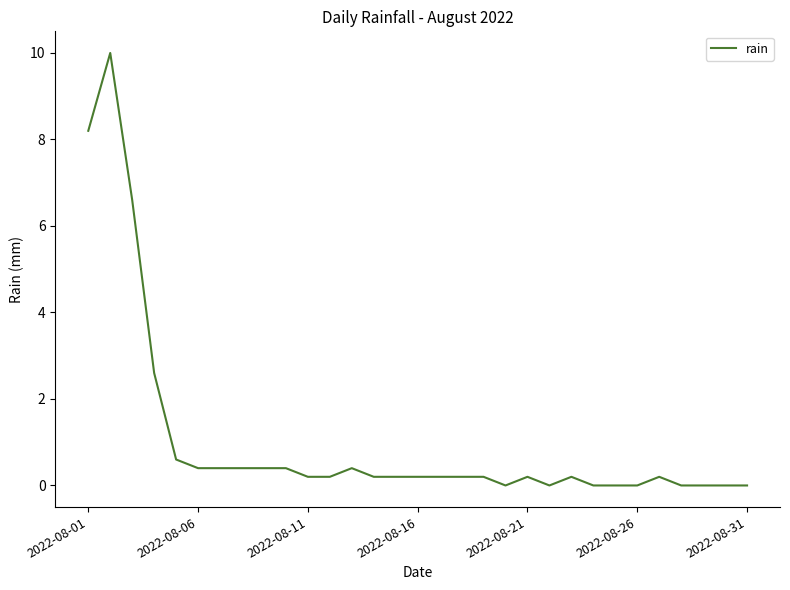

True or false: the data has more than 1 interior local peaks.

True